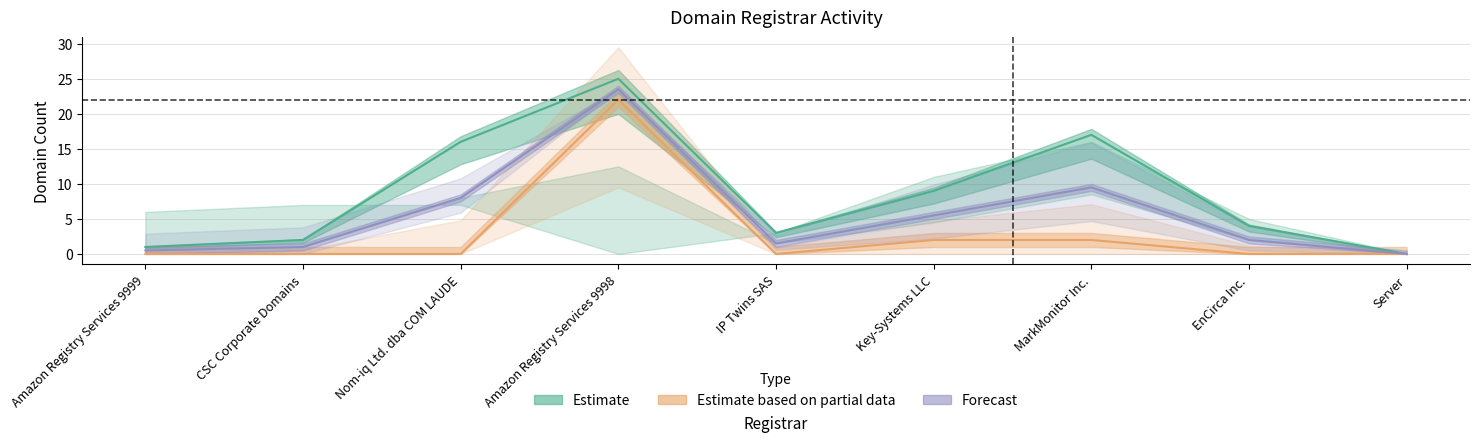

The value of total-domains at Nom-iq Ltd. dba COM LAUDE is 21. True or false?

False